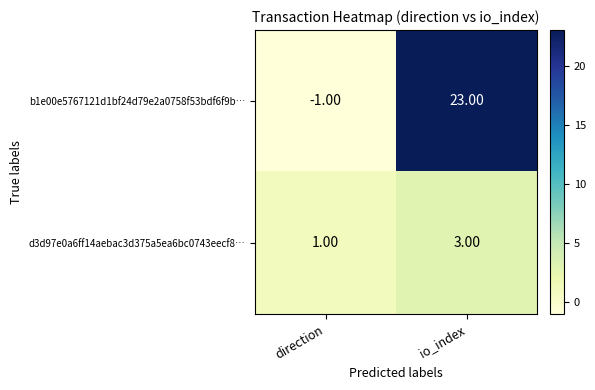

Between direction and io_index, which series saw the biggest shift?

b1e00e5767121d1bf24d79e2a0758f53bdf6f9b…